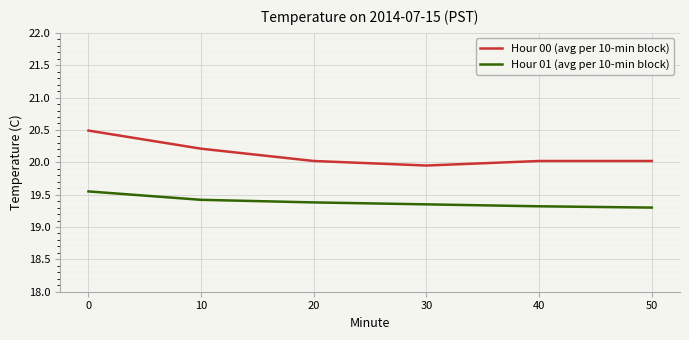

What are all the series names shown in the legend?

Hour 00 (avg per 10-min block), Hour 01 (avg per 10-min block)